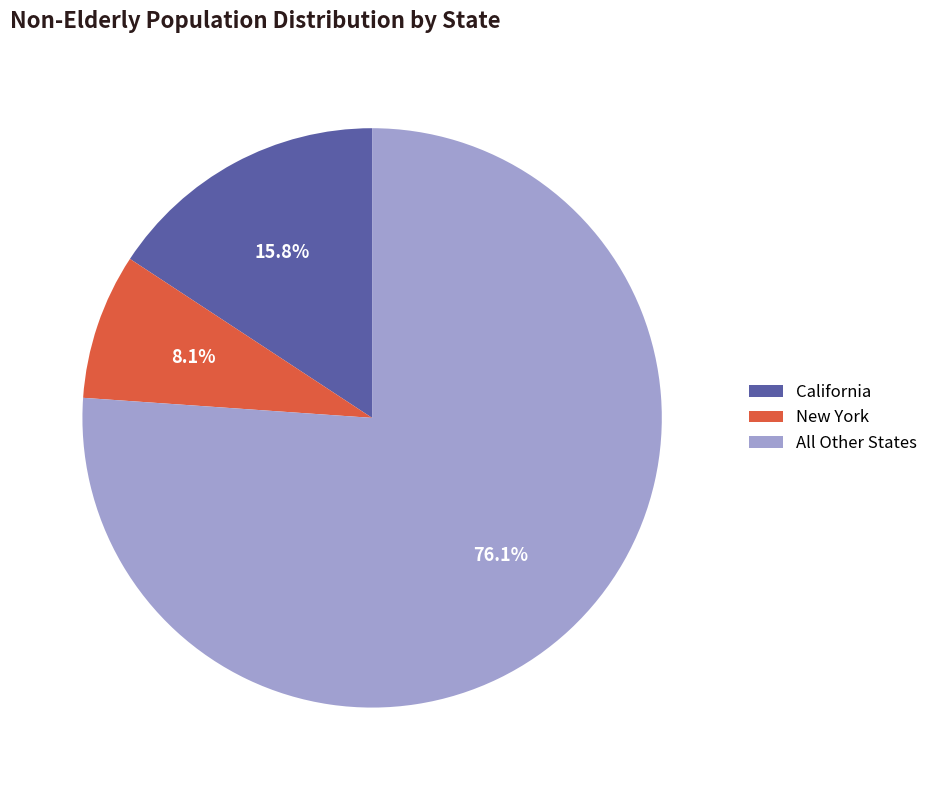

Rank the categories by value from lowest to highest.

New York, California, All Other States